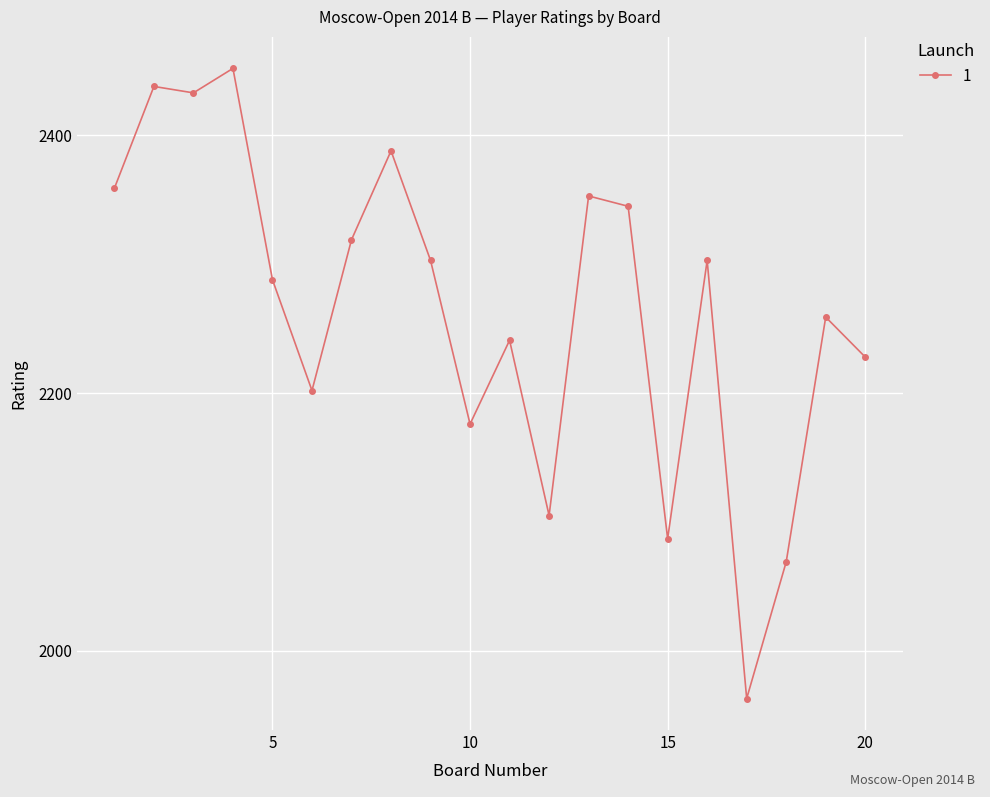

Does the chart have visible grid lines?

Yes